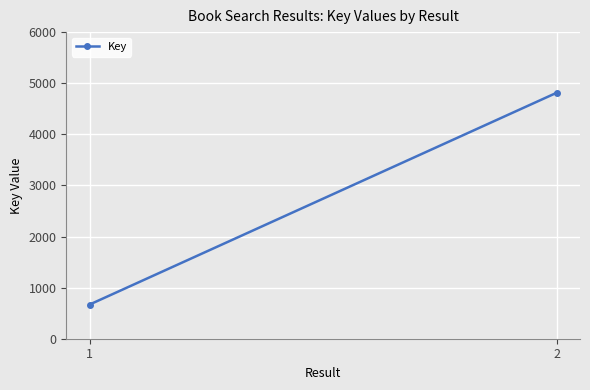

Which label corresponds to the largest value in the chart?

2